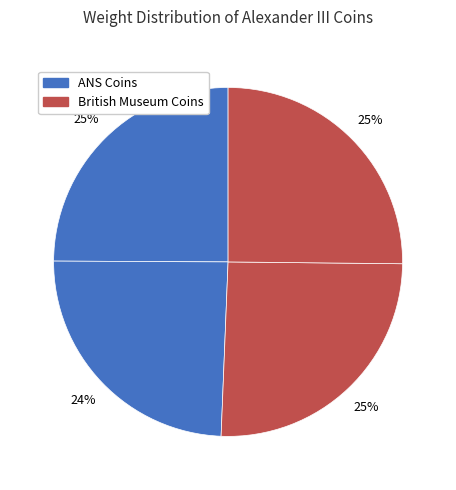

How many segments does this pie chart have?

4